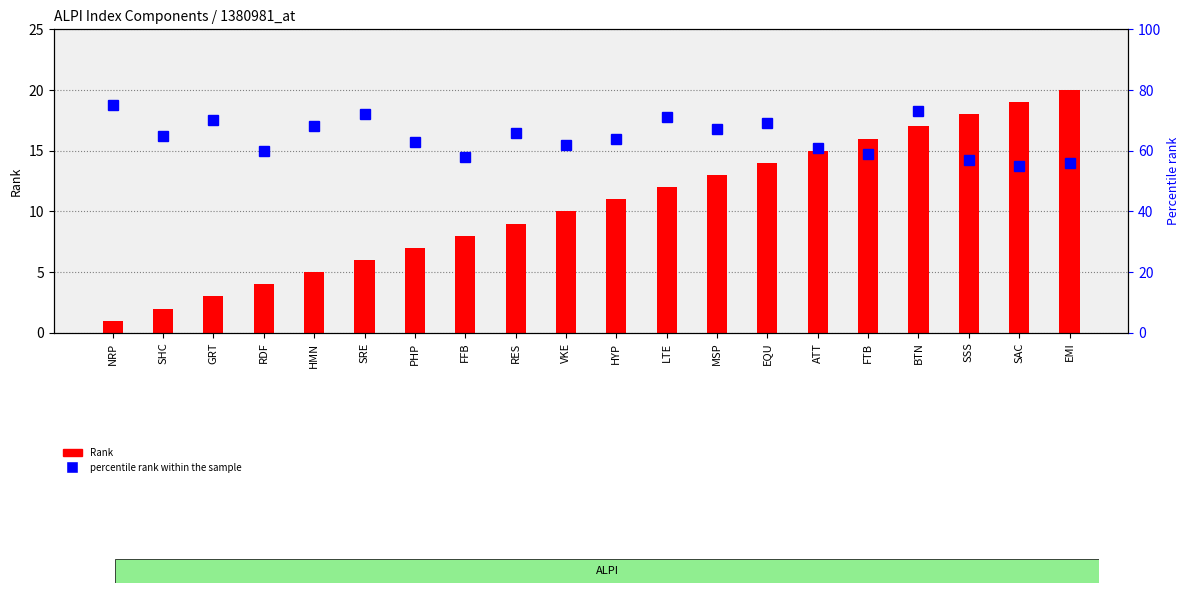

What is the sum of all percentile rank within the sample values?

1291